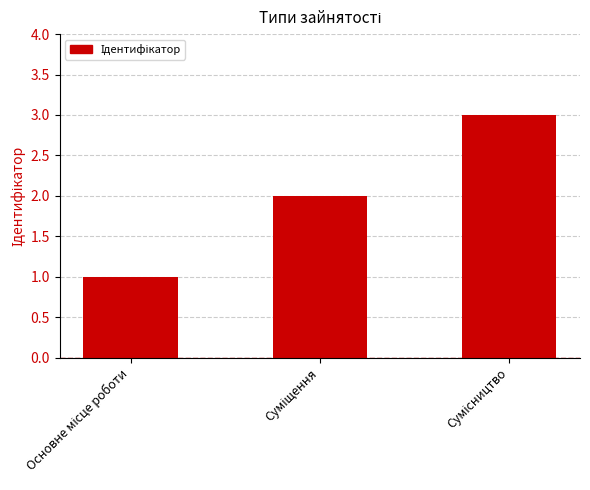

What is the sum of all values?

6